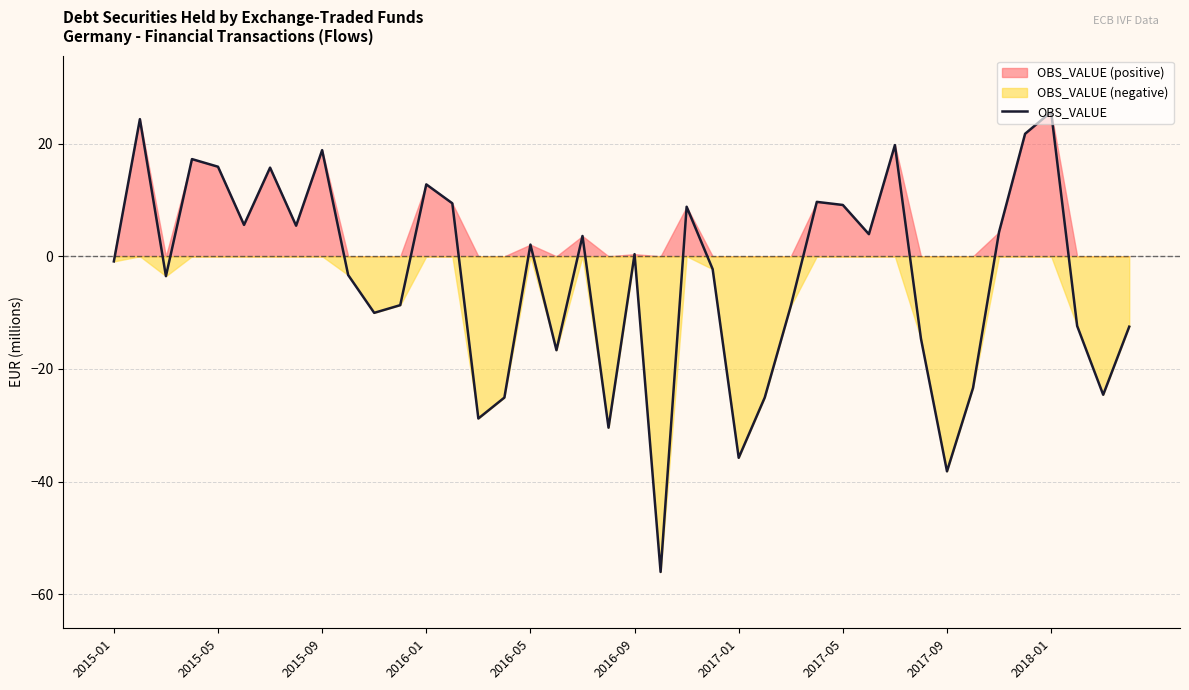

How many data points are less than 0?

20